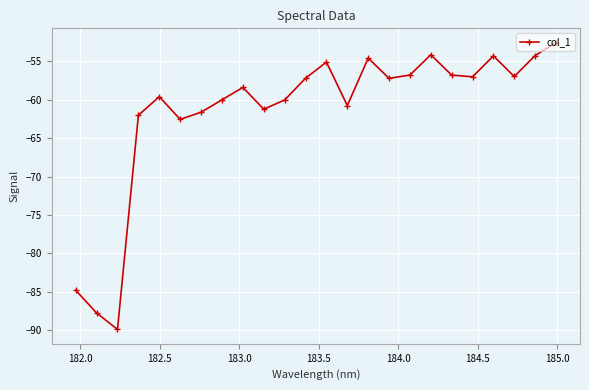

Is this an area chart (filled region under the line)?

No